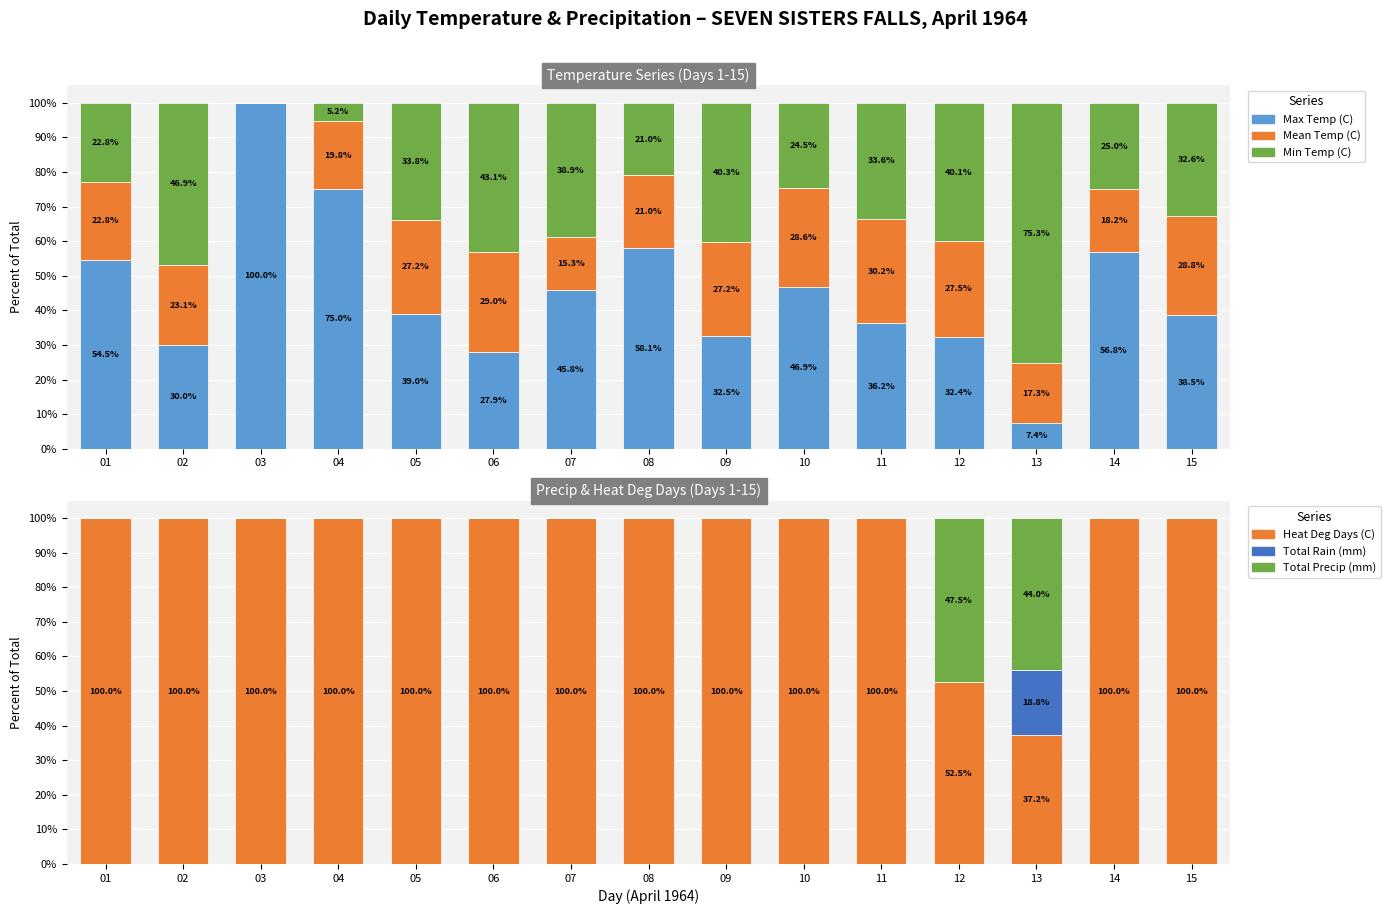

What is the difference between the maximum and minimum values in the Min Temp (C) series?

75.3